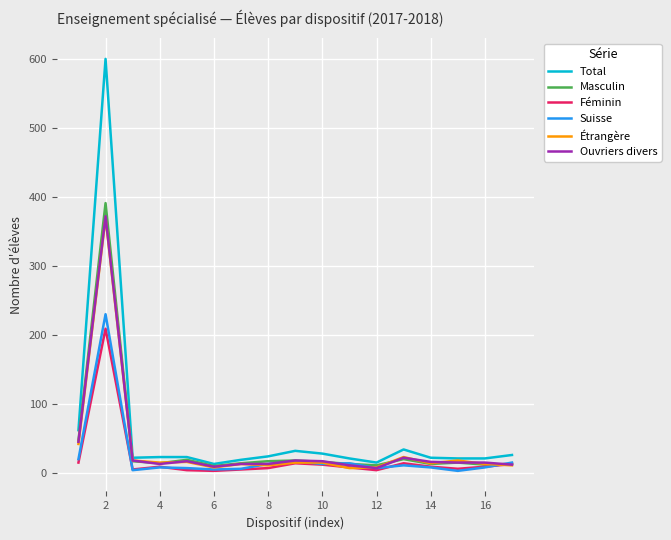

At how many categories does at least one series exceed 216?

1